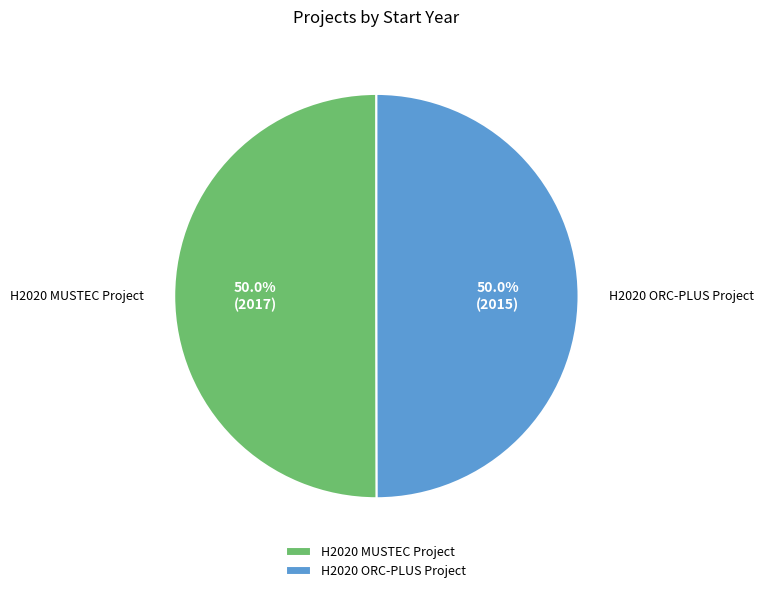

What is the ratio of the value at H2020 MUSTEC Project to the value at H2020 ORC-PLUS Project?

1.0